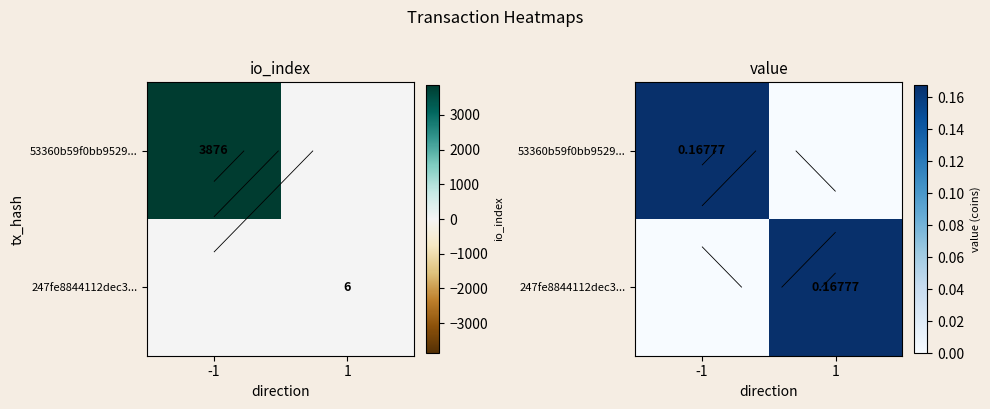

What is the spread (max minus min) of values at -1?

0.2